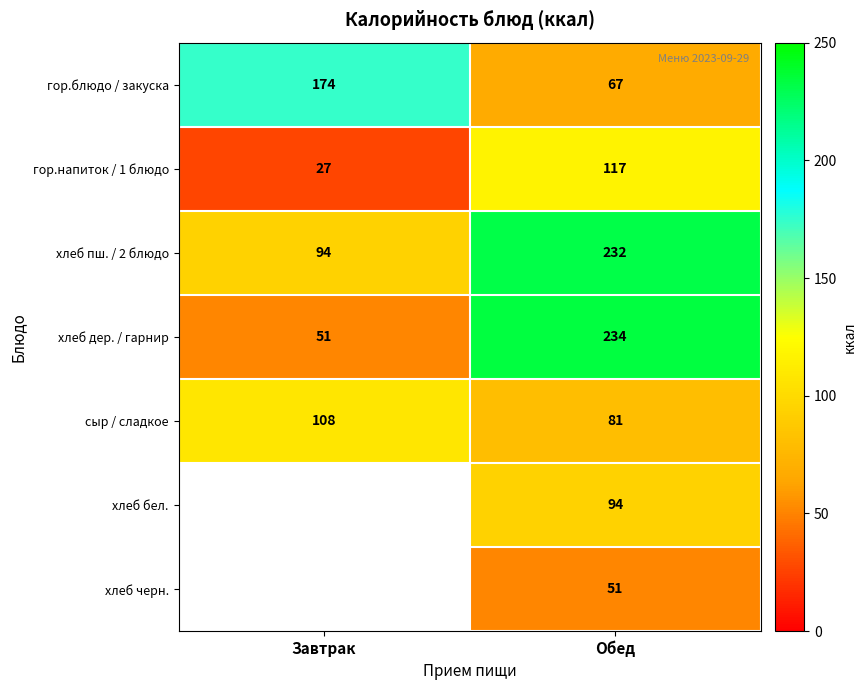

Is it true that гор.напиток / 1 блюдо equals 182.5 at Обед?

False